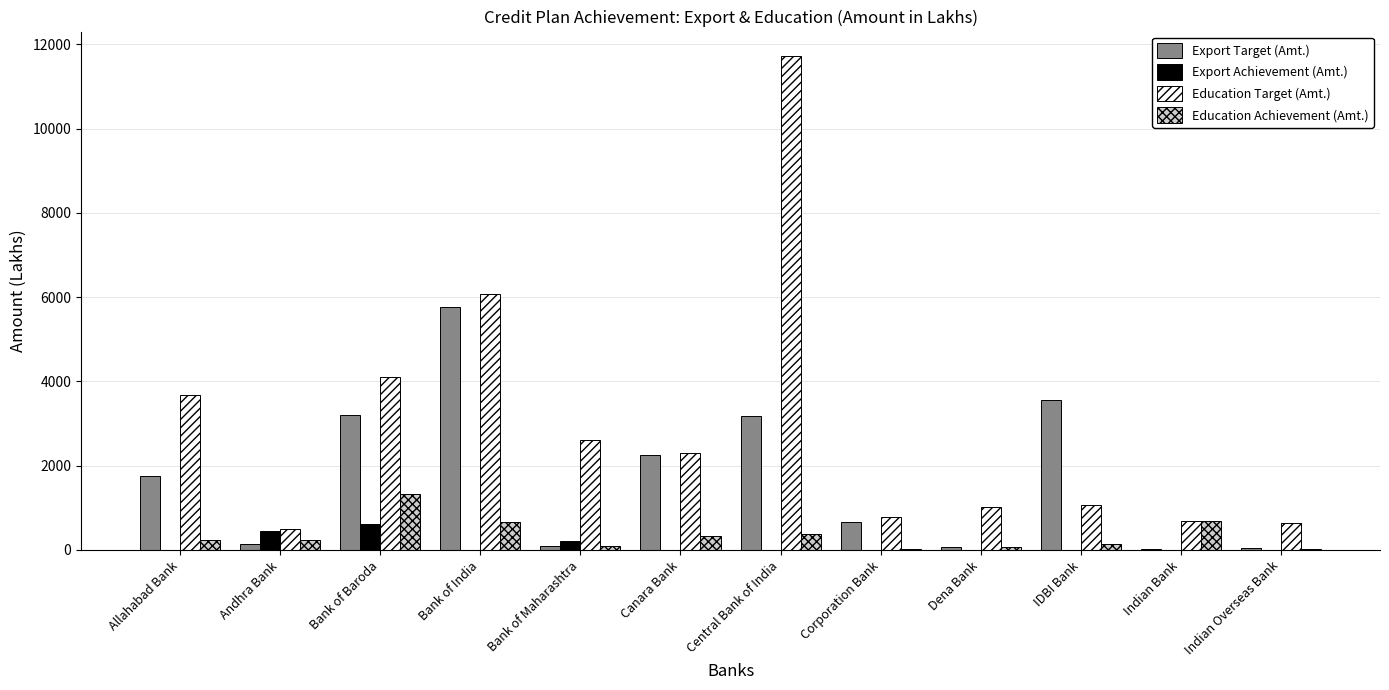

What is the sum of all Education Target (Amt.) values?

35162.0